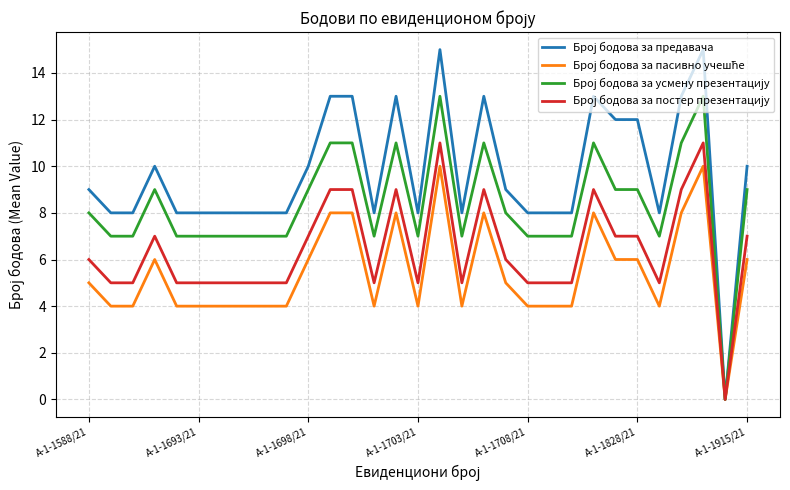

What is the greatest value displayed?

15